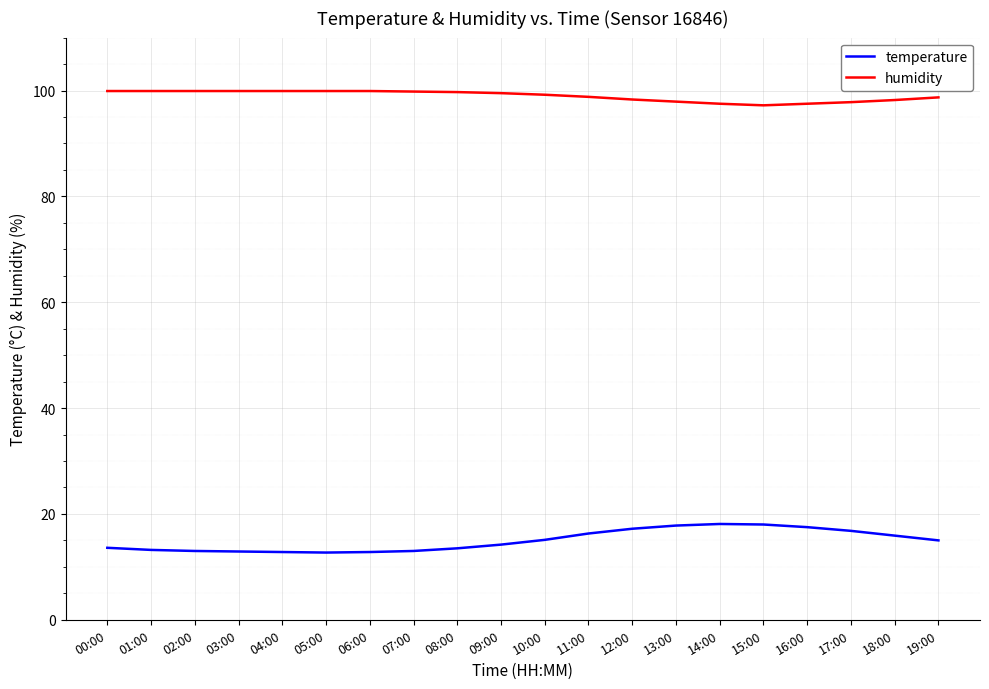

How many values in the temperature series are below 15?

10